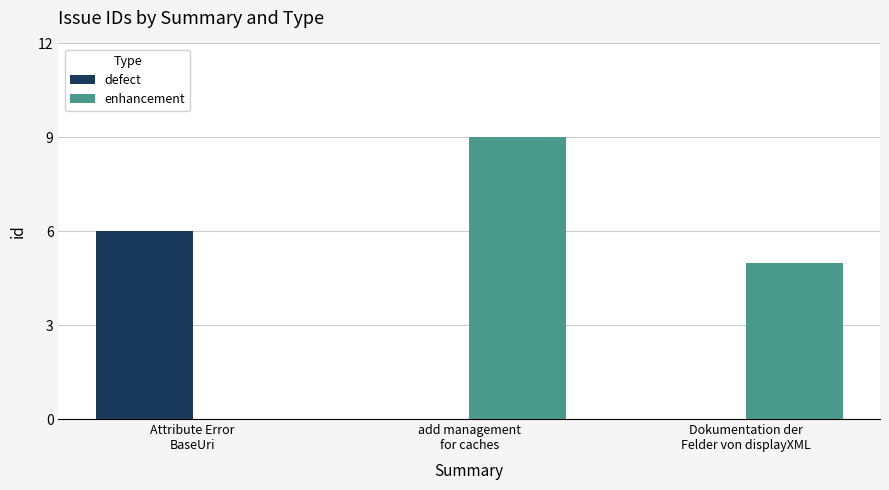

Is the value of defect at Attribute Error
BaseUri greater than the value of enhancement at Attribute Error
BaseUri?

Yes